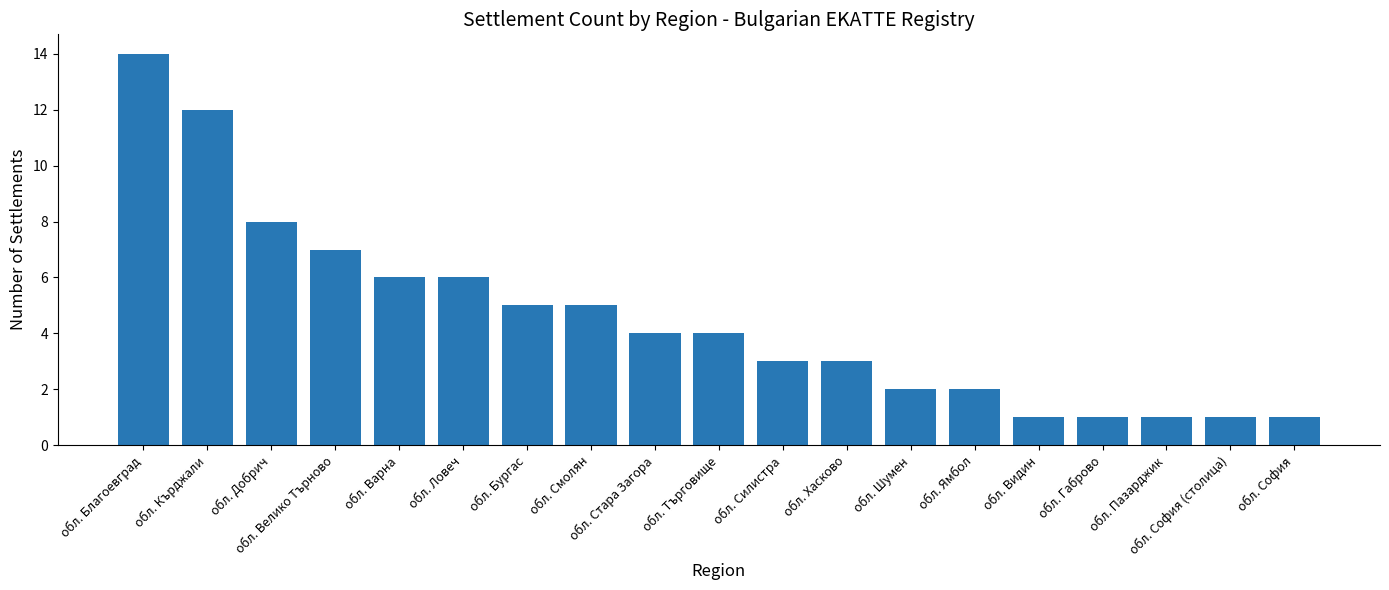

Approximately how many times larger is the value at обл. София (столица) compared to обл. Добрич?

0.1